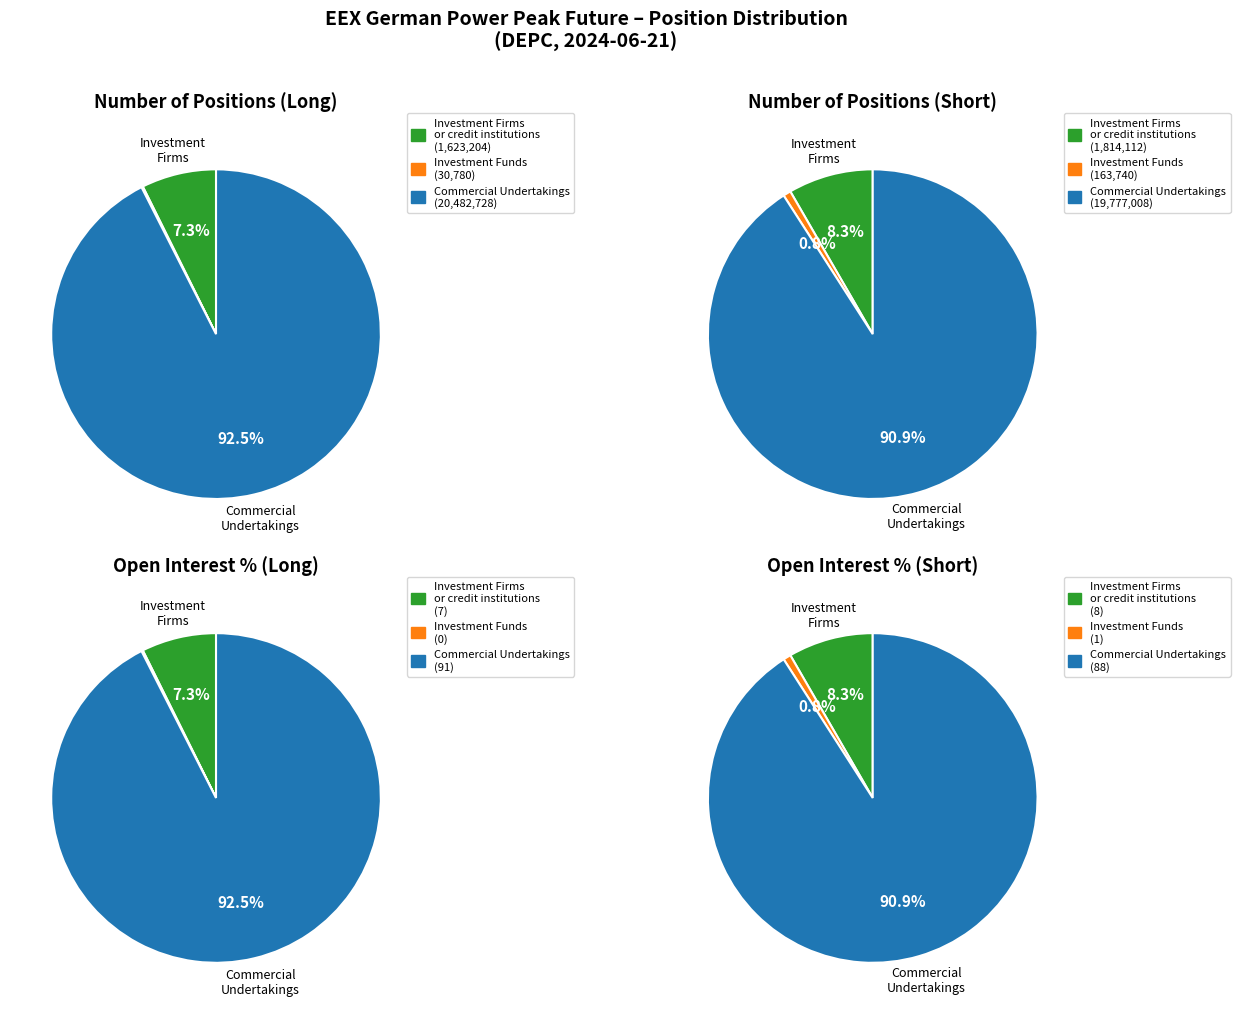

Count the number of slices in the pie.

3